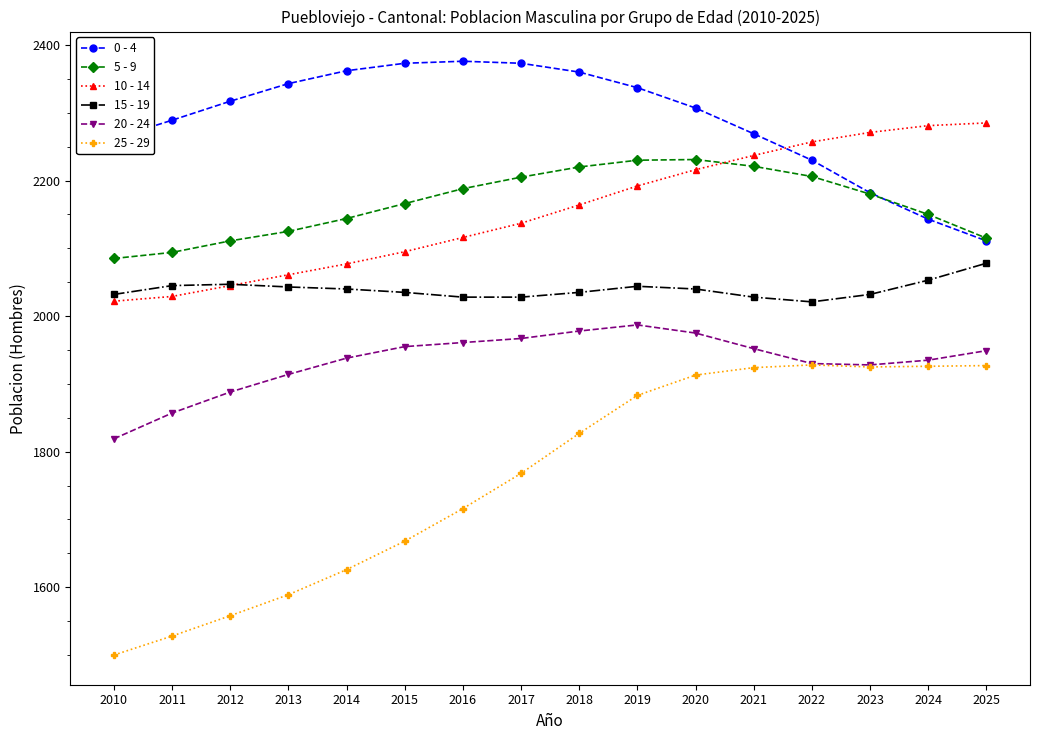

True or false: 5 - 9 and 15 - 19 intersect in this chart.

False